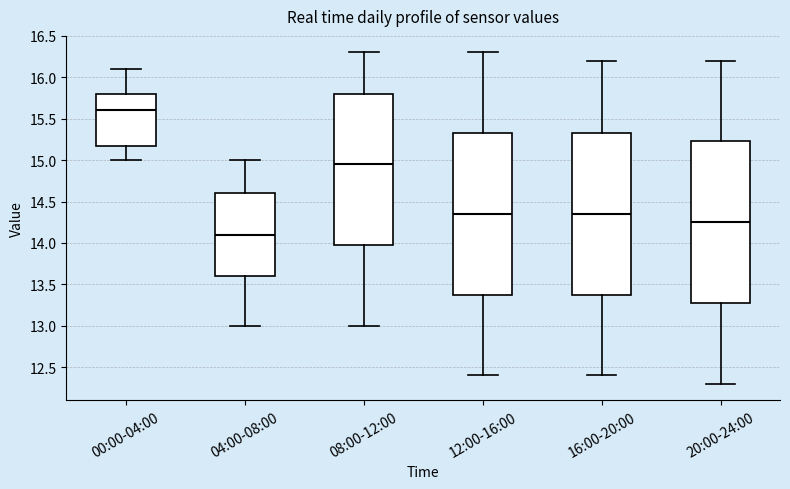

Reading left to right, read every box against the y-axis: the position of its median line, the range the box covers, and the ends of its whiskers. The values are not printed on the chart, so give them approximately, as read against the axis.

00:00-04:00: median 15.60, box 15.20 to 15.80, whiskers 15.00 to 16.10
04:00-08:00: median 14.10, box 13.60 to 14.60, whiskers 13.00 to 15.00
08:00-12:00: median 14.95, box 14.00 to 15.80, whiskers 13.00 to 16.30
12:00-16:00: median 14.35, box 13.40 to 15.35, whiskers 12.40 to 16.30
16:00-20:00: median 14.35, box 13.40 to 15.35, whiskers 12.40 to 16.20
20:00-24:00: median 14.25, box 13.30 to 15.25, whiskers 12.30 to 16.20